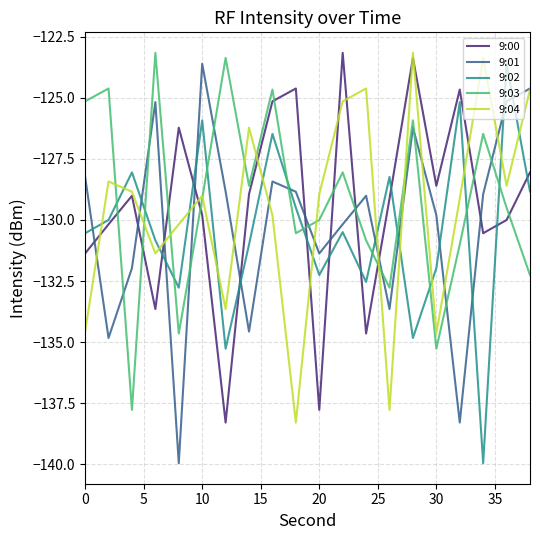

How many categories are shown in the chart?

20